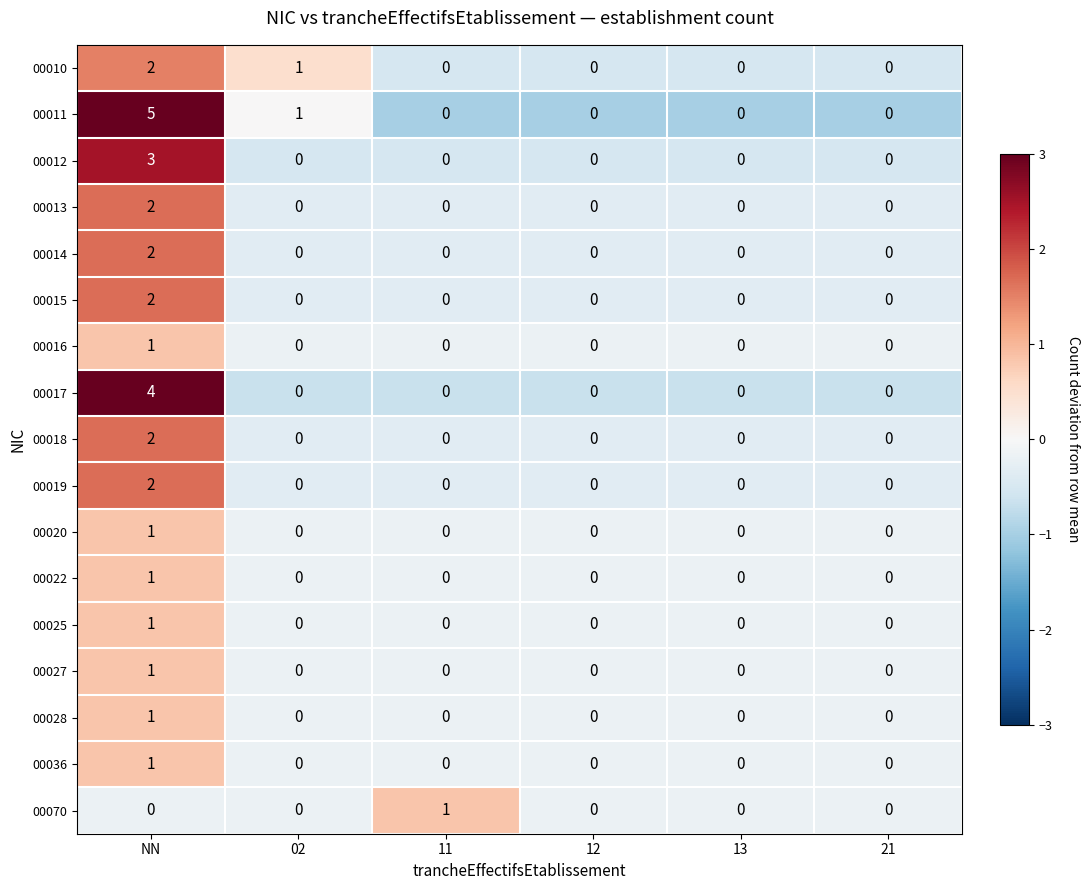

How many 00013 values are between 0 and 1?

5